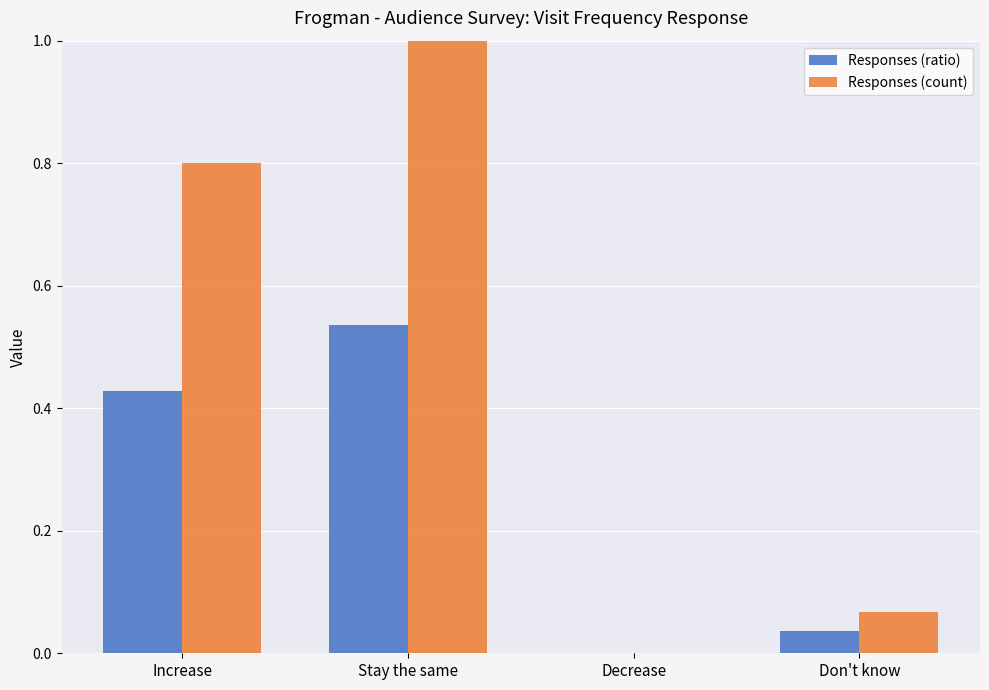

What are all the series names shown in the legend?

Responses (ratio), Responses (count)